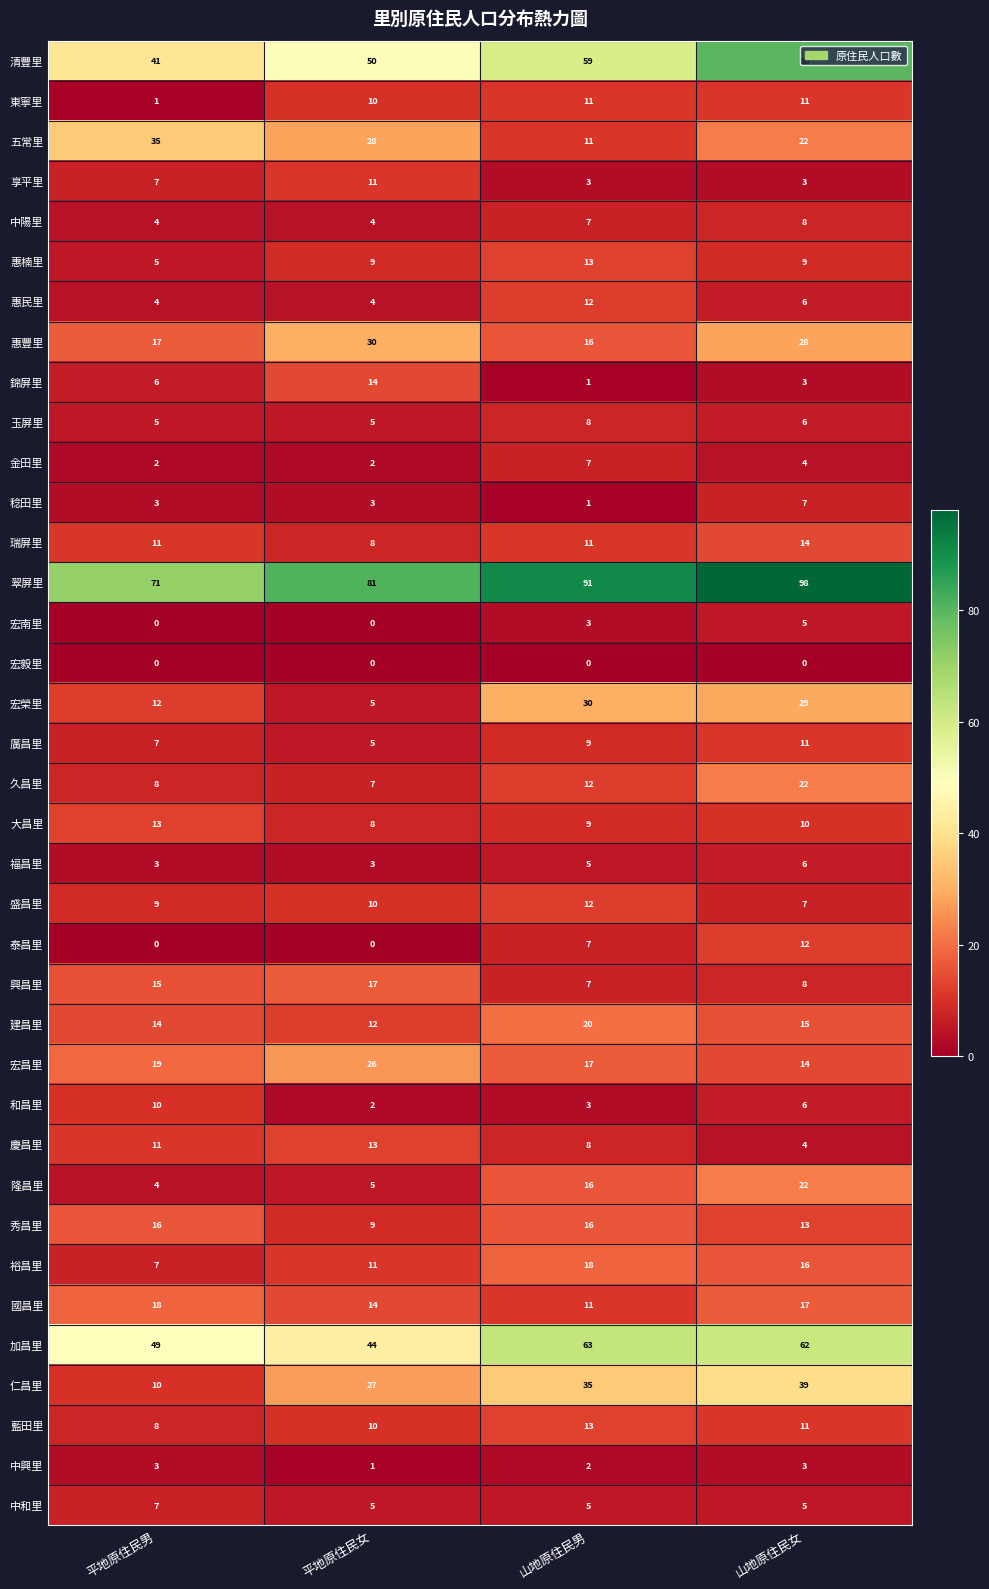

How many categories are shown in the chart?

4